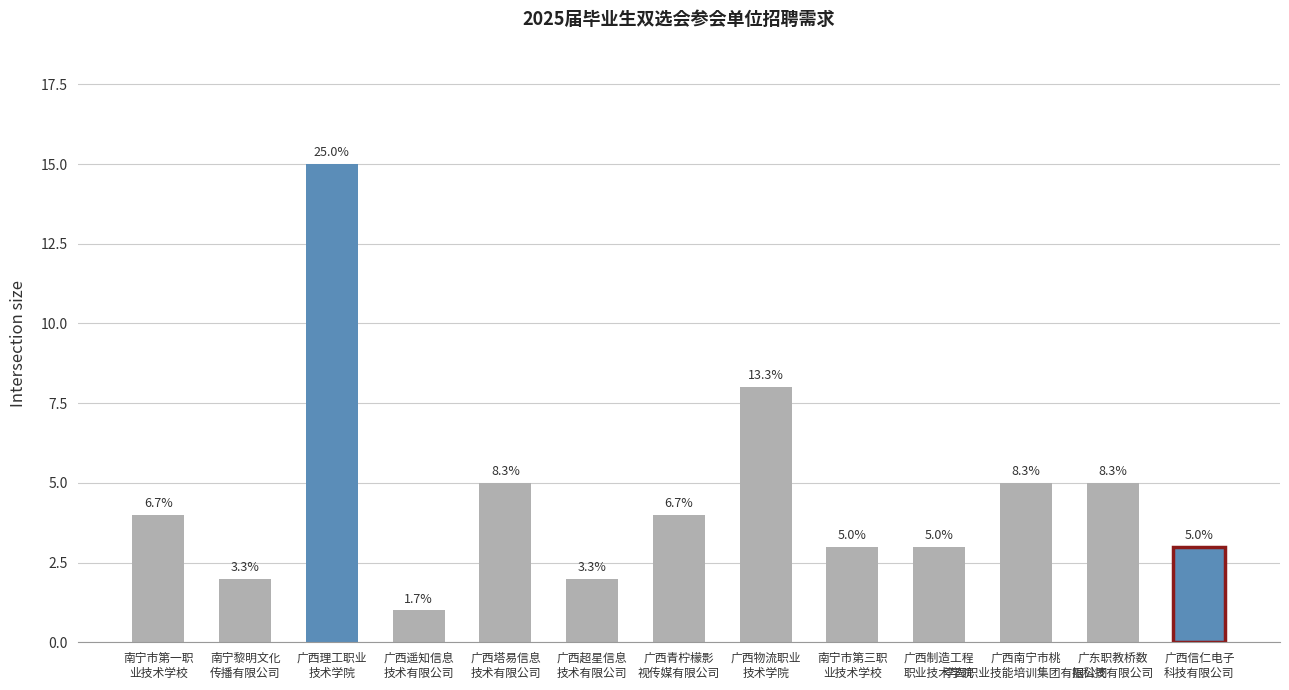

What is the smallest value displayed?

1